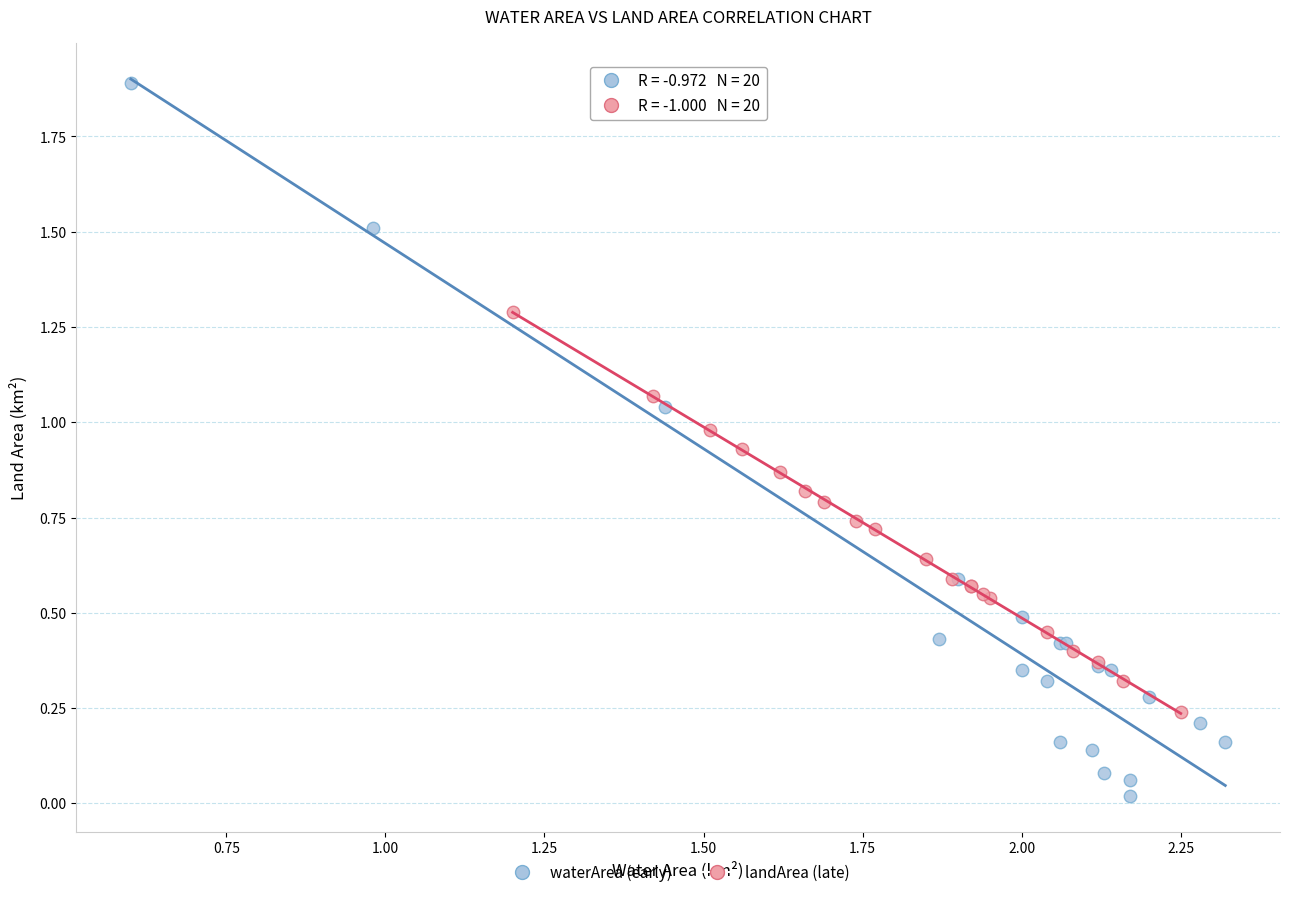

Which series contains the lowest Y value?

waterArea (early)